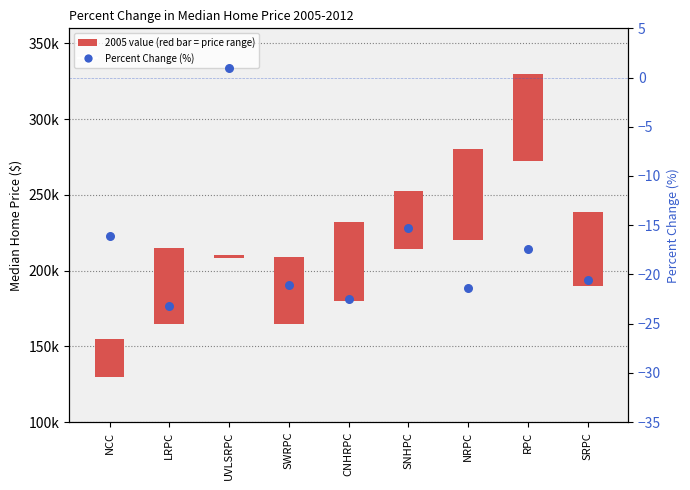

What is the change in value from NCC to SRPC?

-4.5